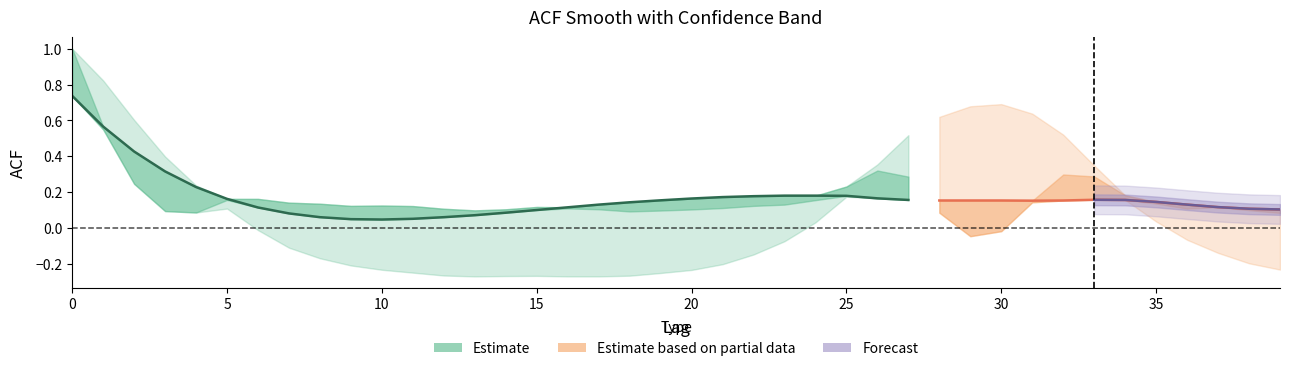

What is the value of the acf_shown_smooth point at the 24th from the left?

0.2